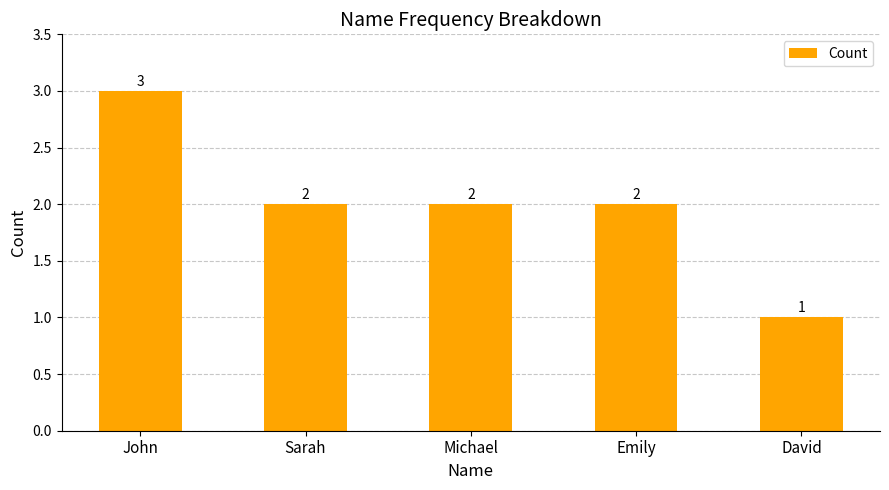

What is the change in value from Sarah to David?

-1